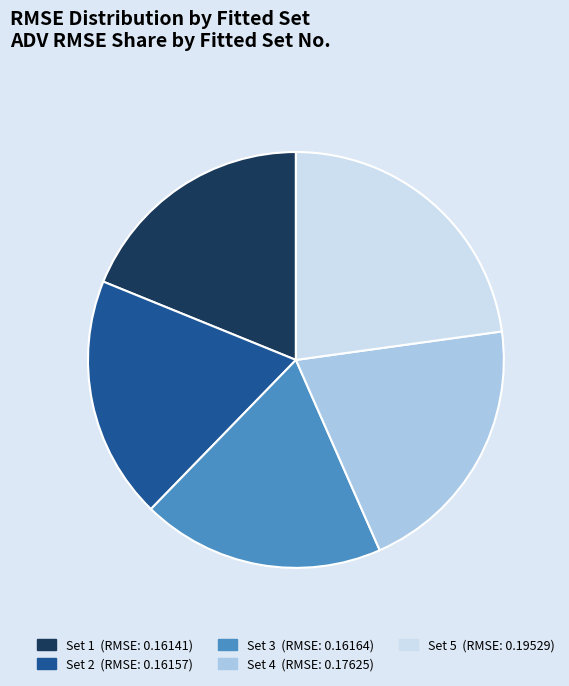

Does any single category account for the majority?

No